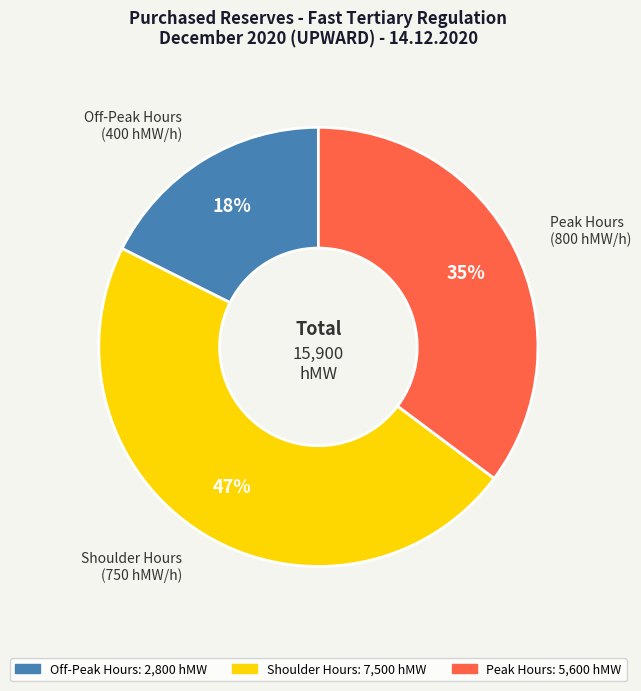

Is it true that Peak Hours (800 hMW/h) is 35% of the pie?

True